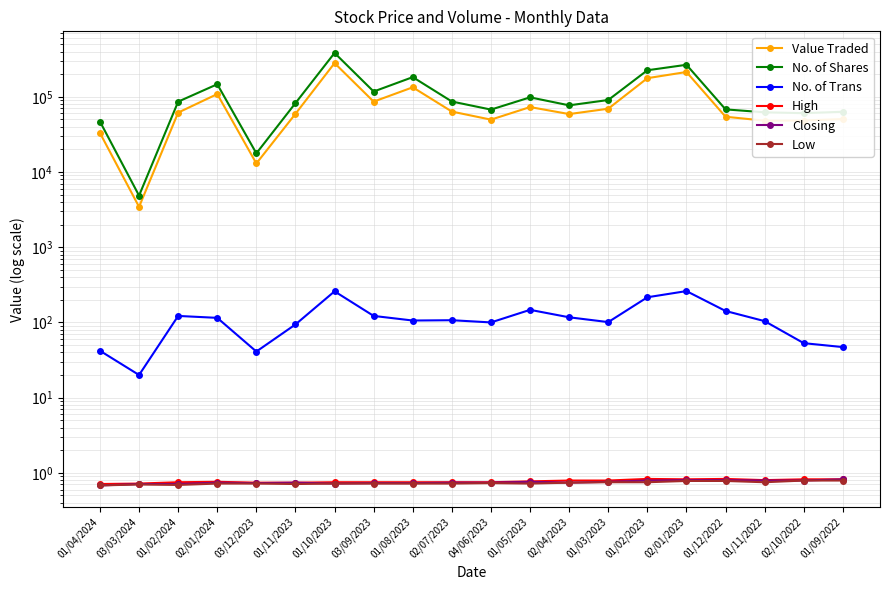

What is the average value of the Value Traded series?

84337.8